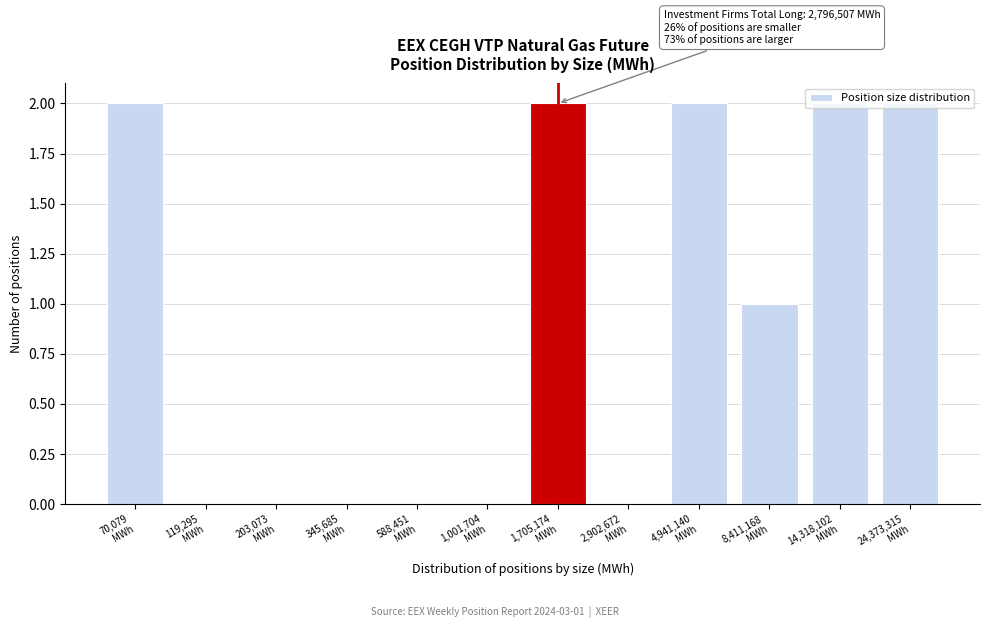

What is the sum of all values?

11